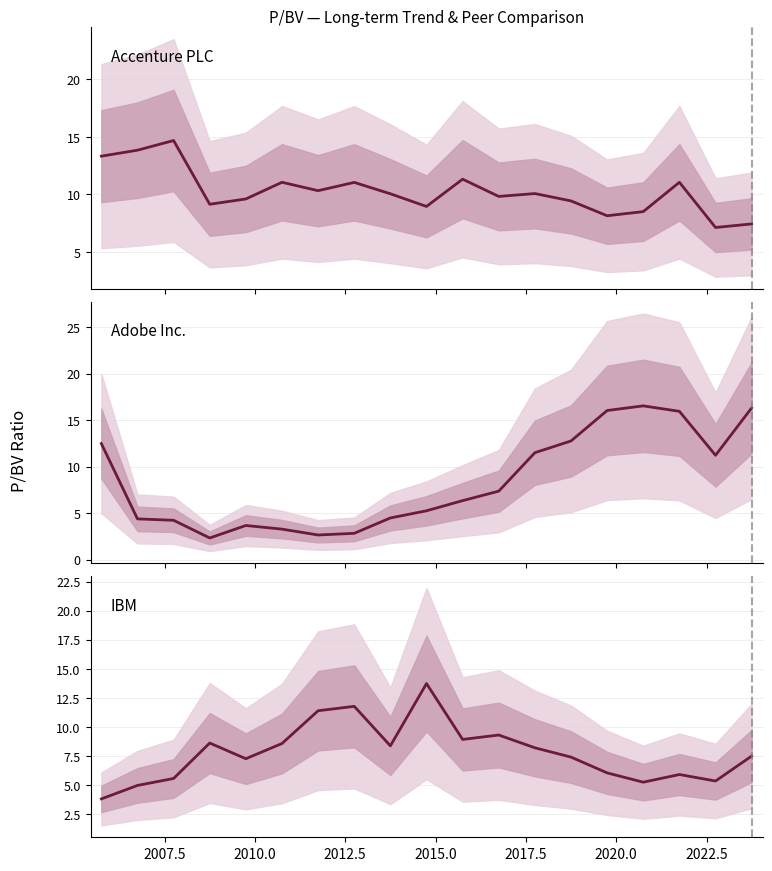

Count the number of categories in the chart.

19